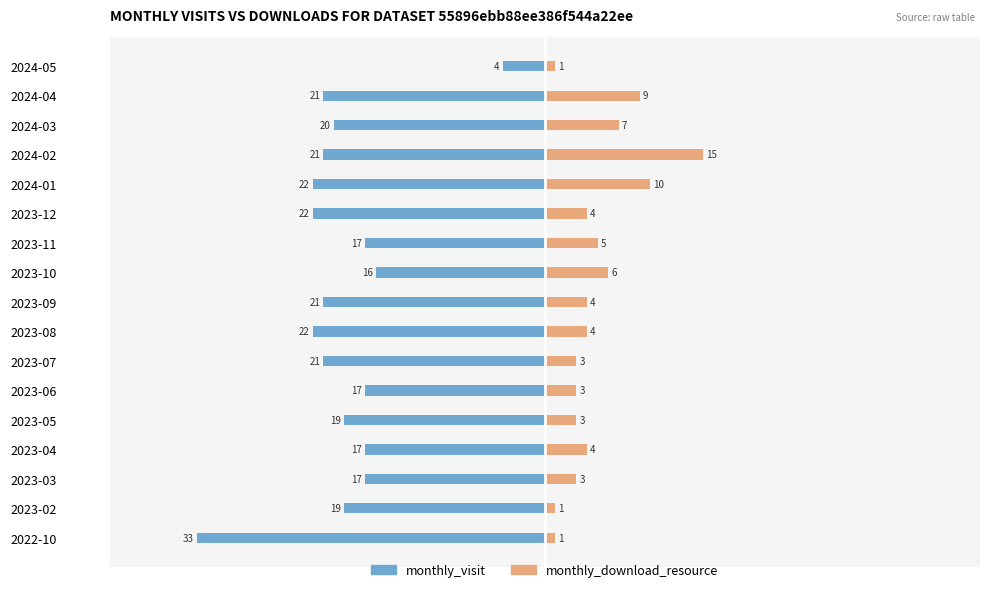

What is the value of the monthly_visit bar at the 9th from the left?

-21